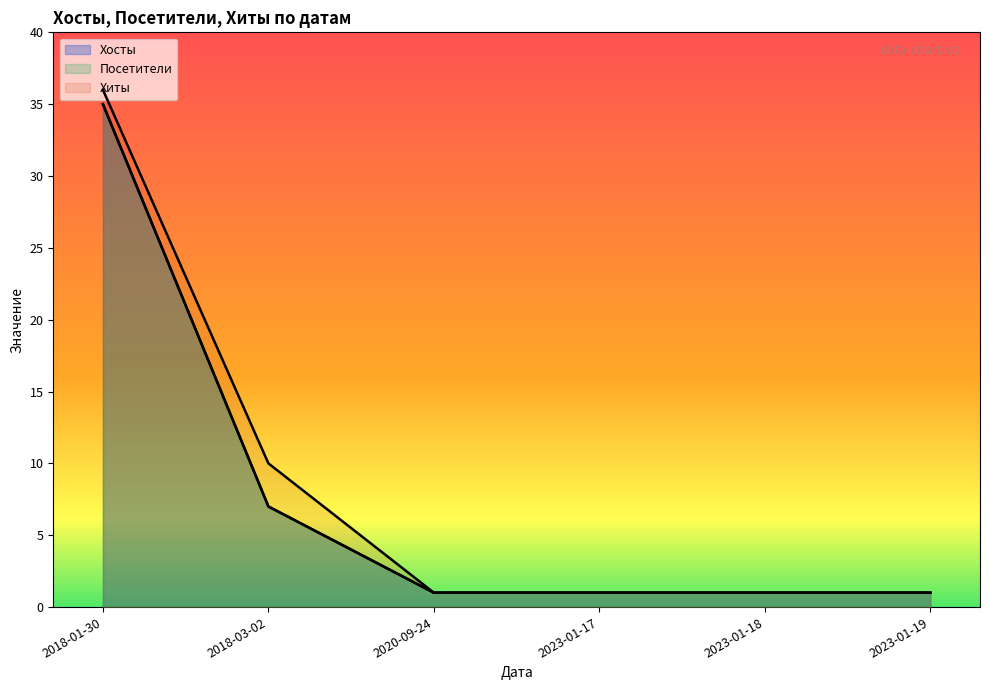

What are all the series names shown in the legend?

Хосты, Посетители, Хиты